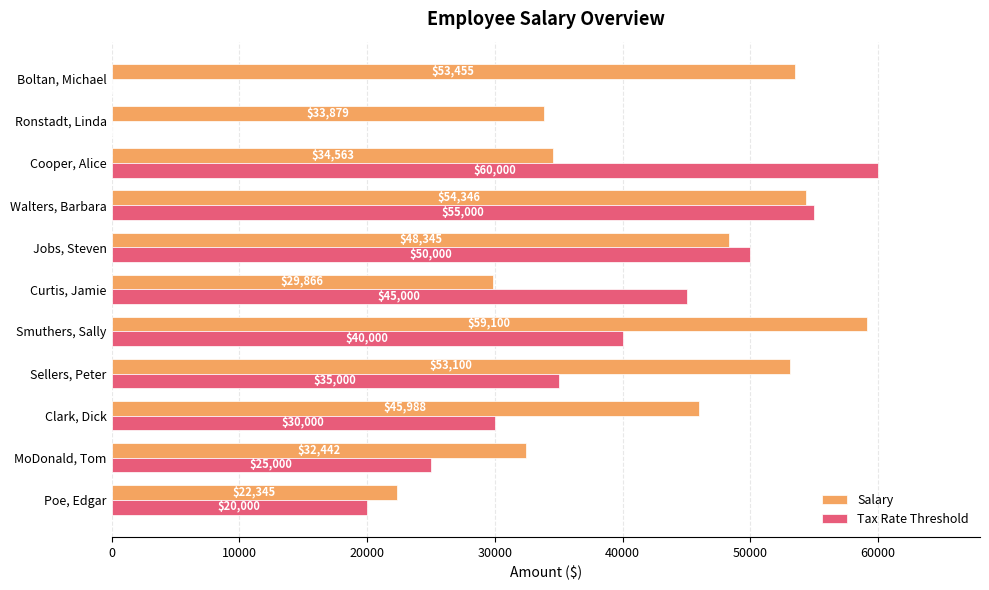

Is the value of Tax Rate Threshold at Jobs, Steven greater than the value of Salary at Poe, Edgar?

Yes